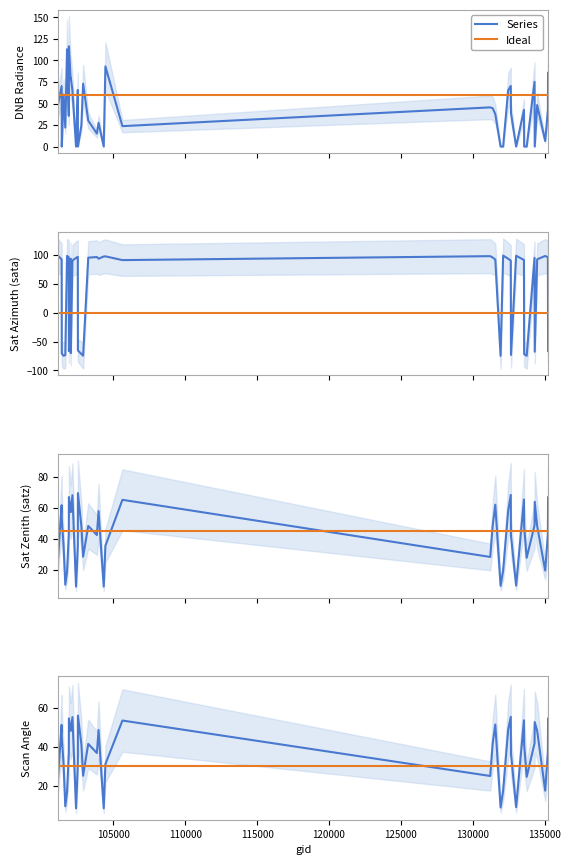

What is the value of the scan_angle point at the 19th from the left?

48.7